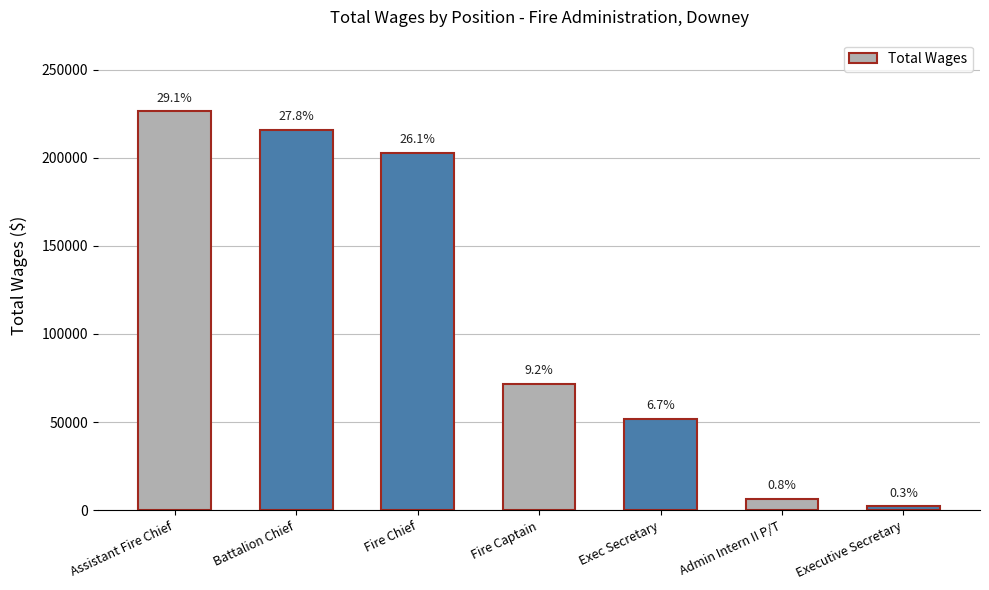

Reading left to right, transcribe all the data shown in this chart.

226283	215786	202757	71473	51960	6547	2186